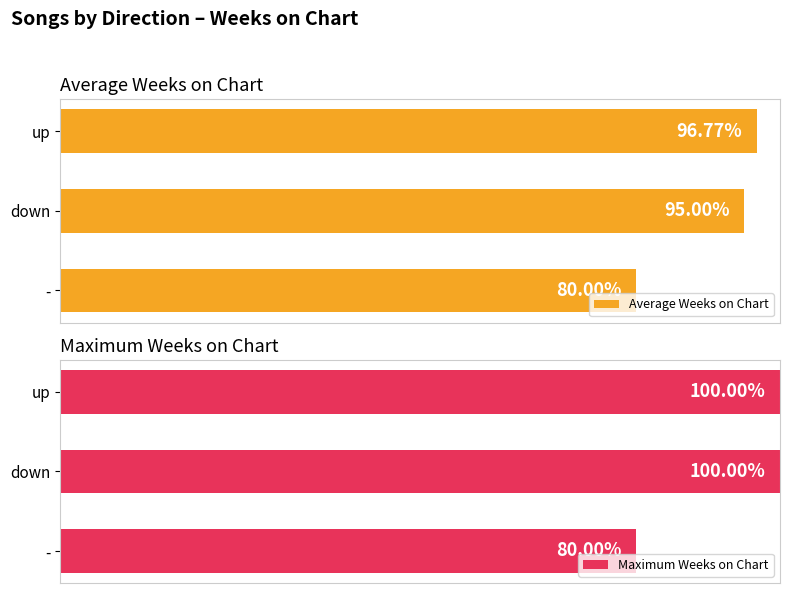

List the labels in order of Average Weeks on Chart value, largest first.

up, down, -